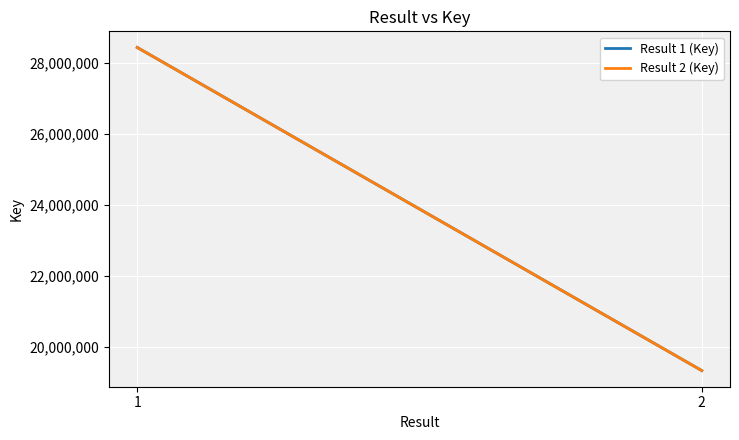

Is this an area chart (filled region under the line)?

No